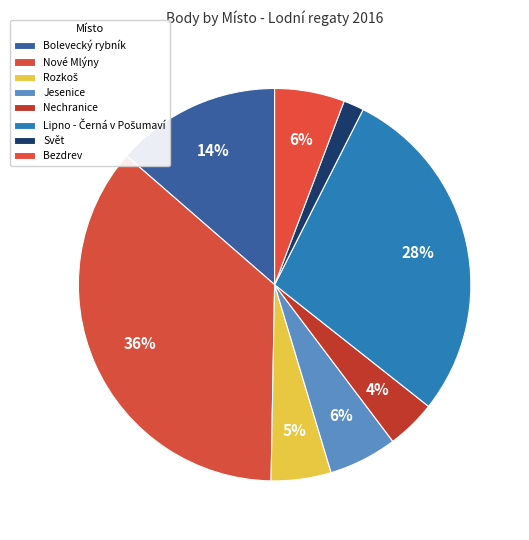

What is the largest slice in the pie chart?

Nové Mlýny (04-30)